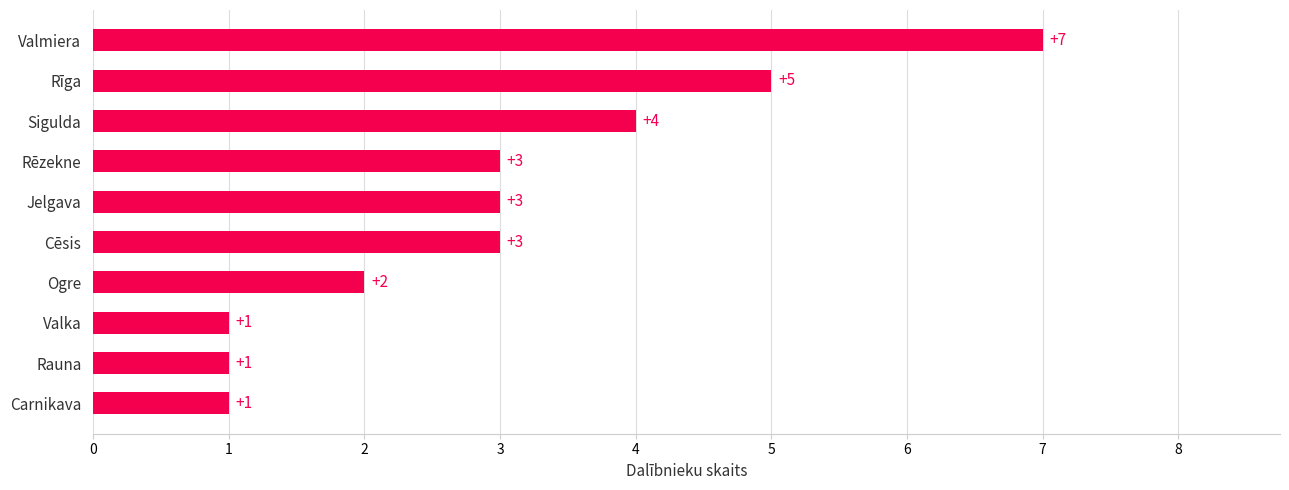

Reading top to bottom, what are all the values shown in this chart?

Valmiera=7	Rīga=5	Sigulda=4	Rēzekne=3	Jelgava=3	Cēsis=3	Ogre=2	Valka=1	Rauna=1	Carnikava=1